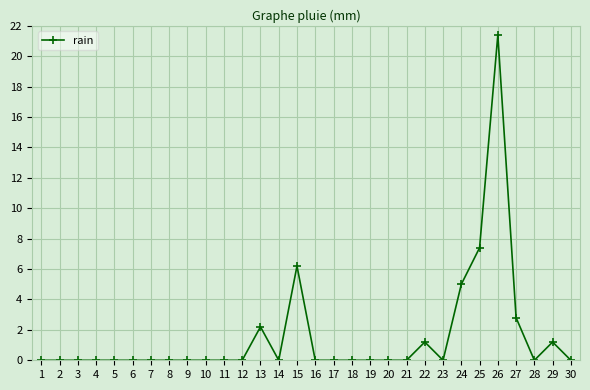

How many series are shown in this chart?

1